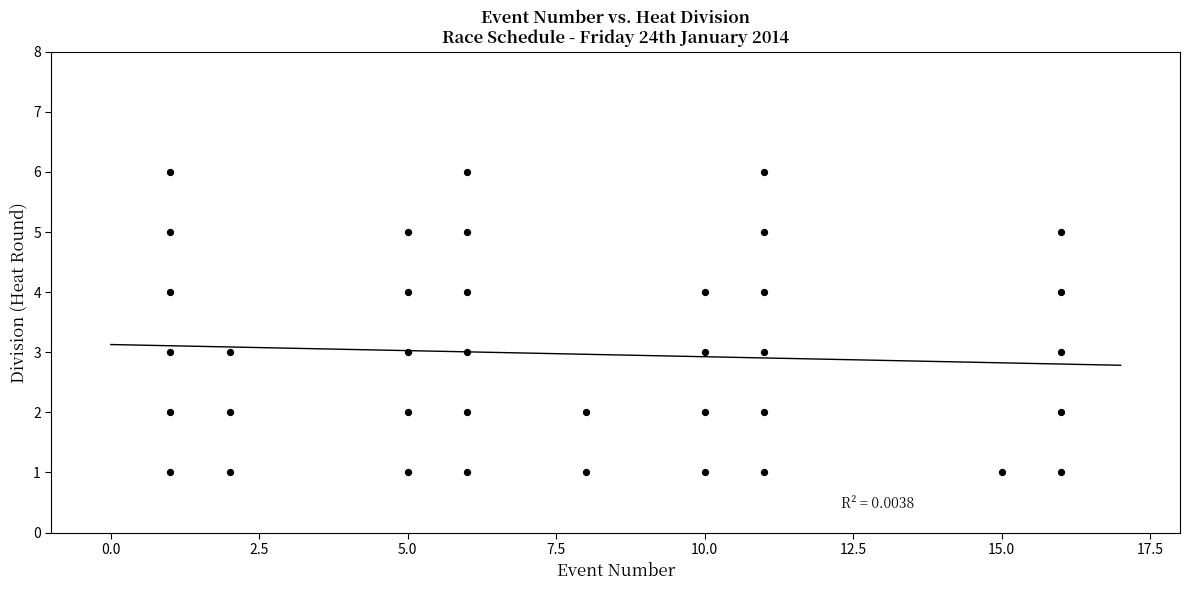

What is the range of Y values (max minus min)?

5